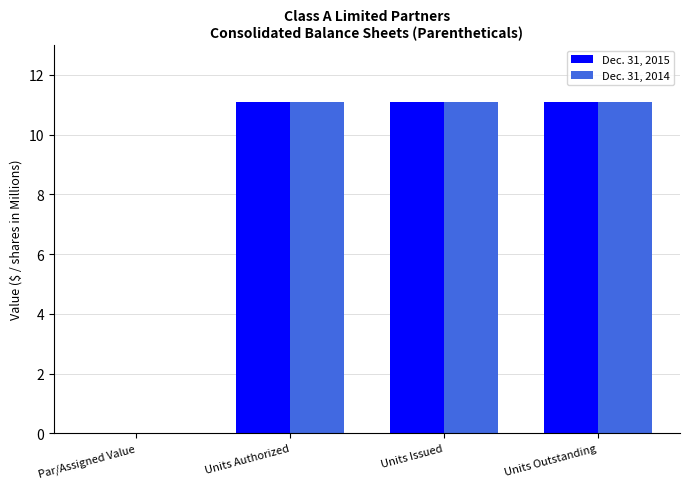

How many groups of bars are there?

4